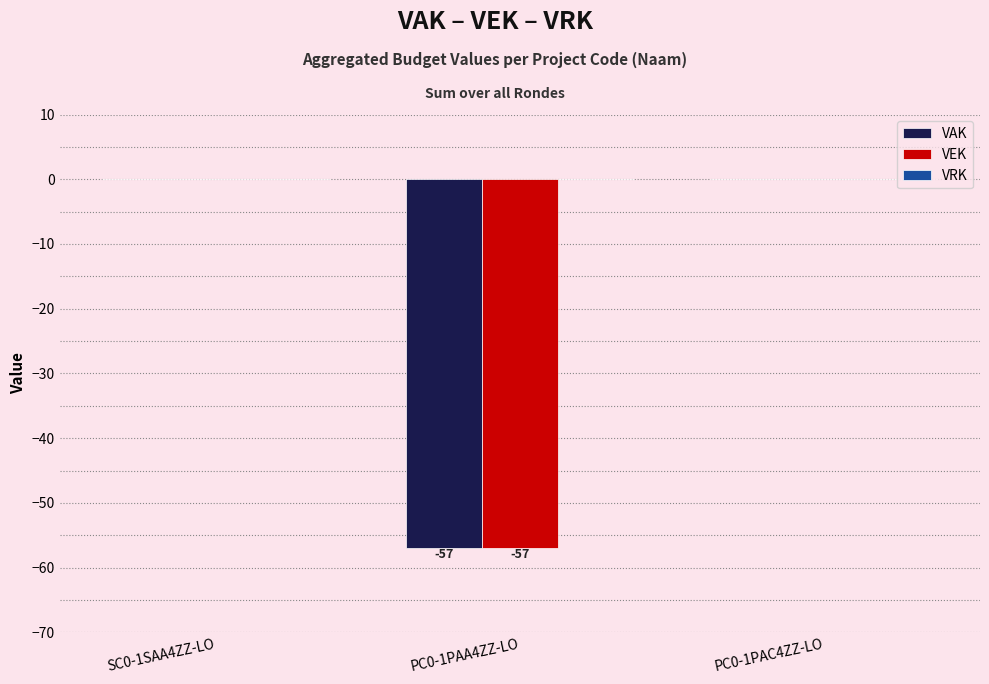

True or false: VEK has a value of -96 at PC0-1PAA4ZZ-LO.

False